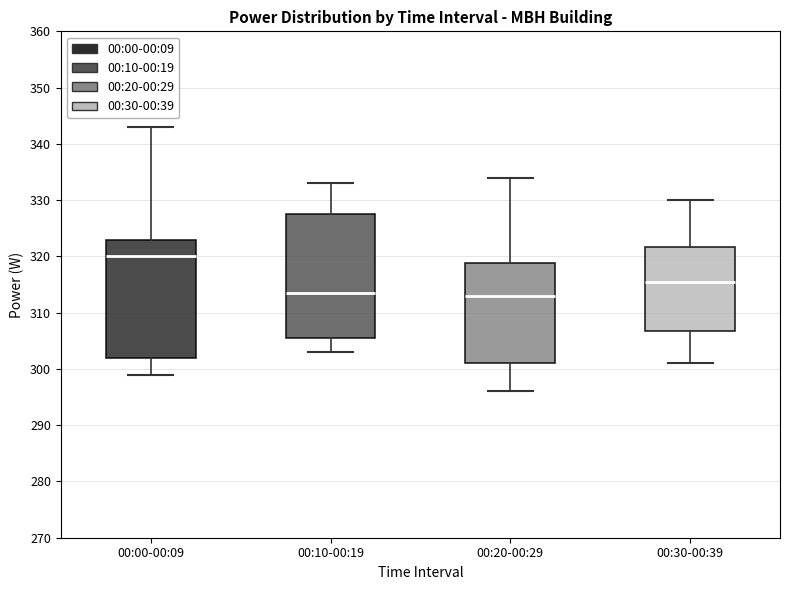

Reading left to right, transcribe this box plot: for each box, give where its median line is, the range the box spans, and where its two whiskers end, as read against the y-axis. The values are not printed on the chart, so give them approximately, as read against the axis.

00:00-00:09: median 320, box 302 to 323, whiskers 299 to 343
00:10-00:19: median 314, box 306 to 328, whiskers 303 to 333
00:20-00:29: median 313, box 301 to 319, whiskers 296 to 334
00:30-00:39: median 316, box 307 to 322, whiskers 301 to 330